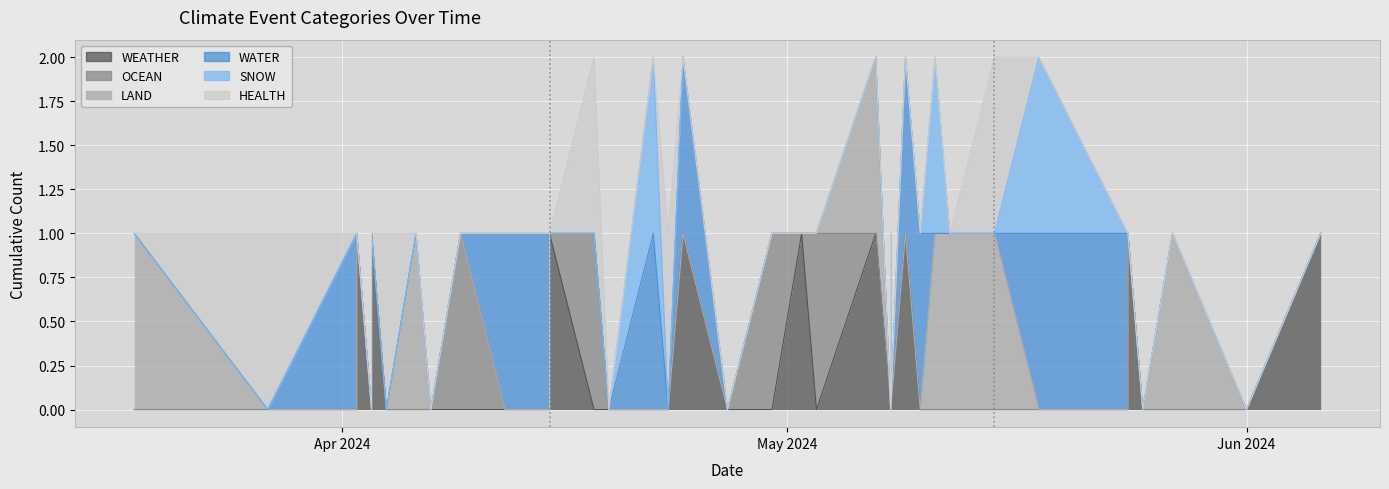

True or false: HEALTH has a value of 0 at 2024-05-07.

True